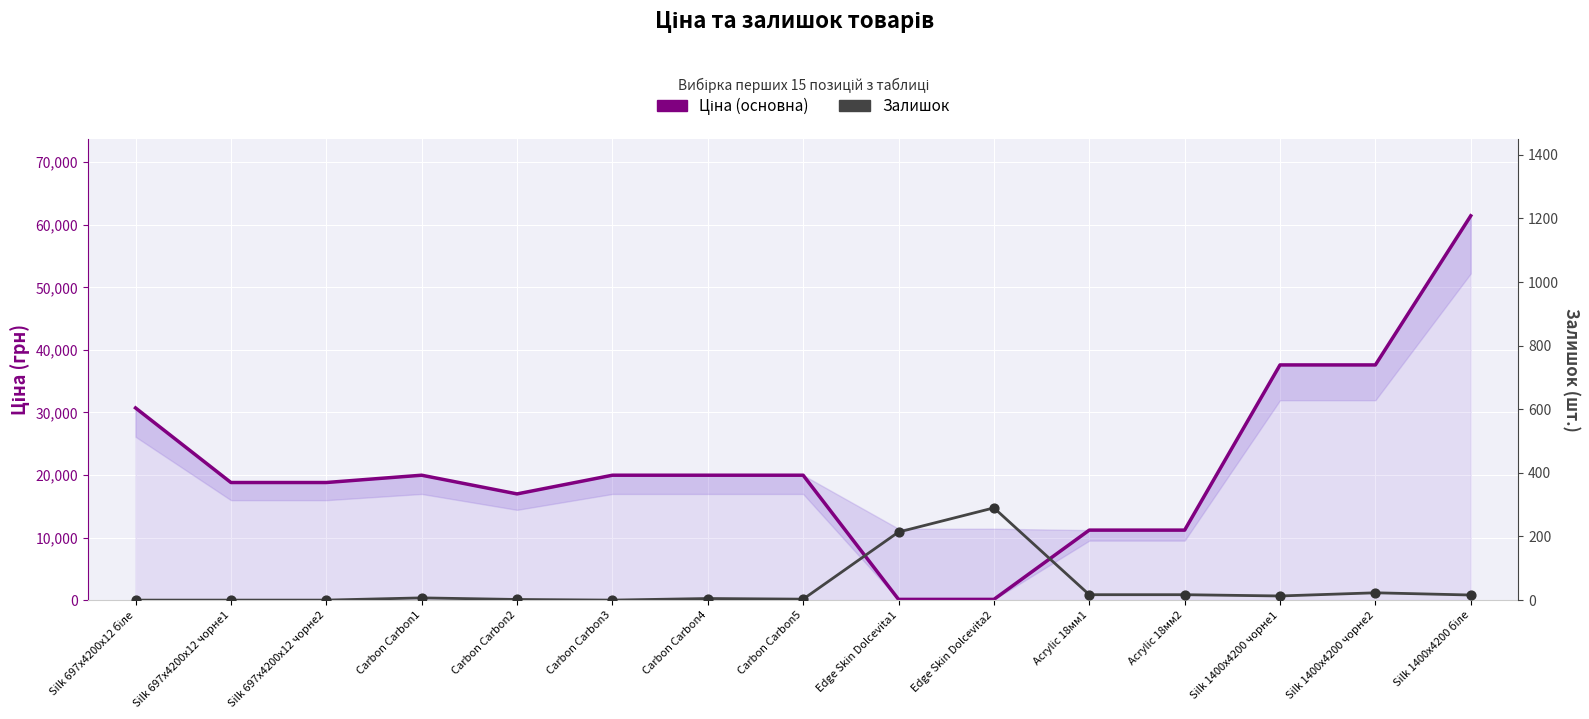

Which series reaches the minimum Y coordinate?

Залишок